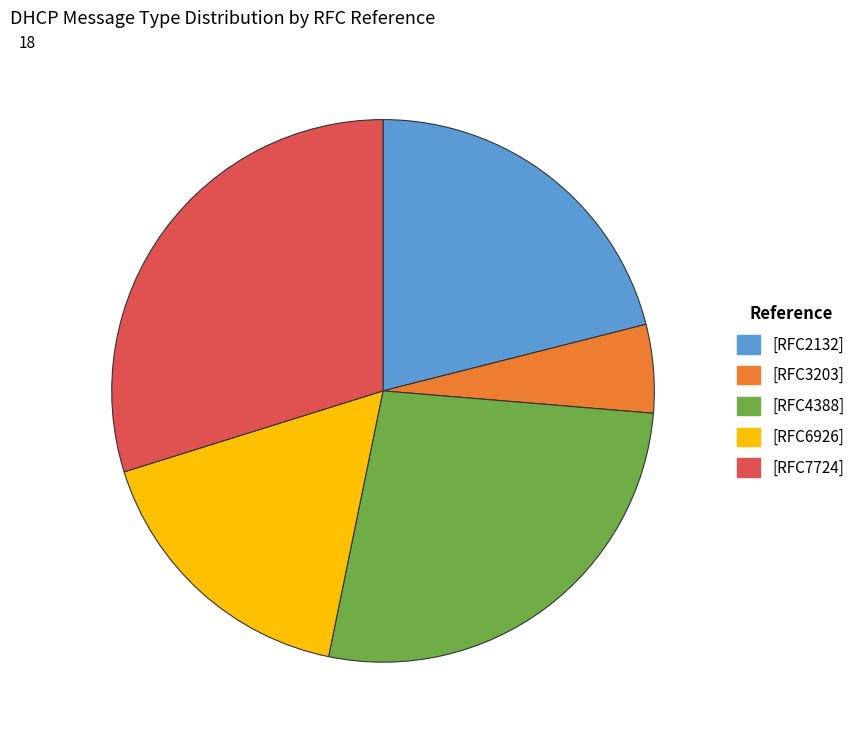

Combined, do [RFC2132] and [RFC7724] account for over 50%?

Yes